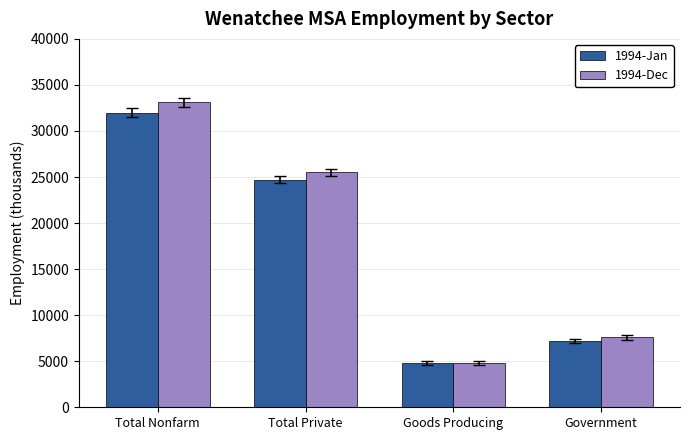

Rank the series at Government from highest to lowest value.

1994-Dec, 1994-Jan